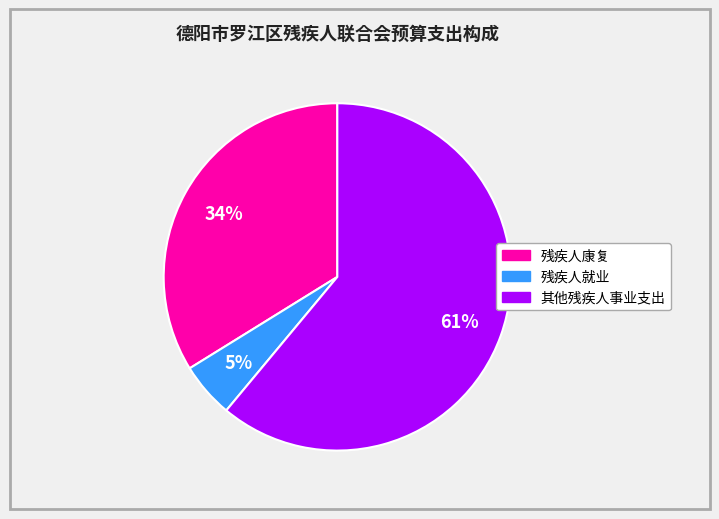

To the nearest percent, what is the difference between the largest and smallest slice percentages?

56%